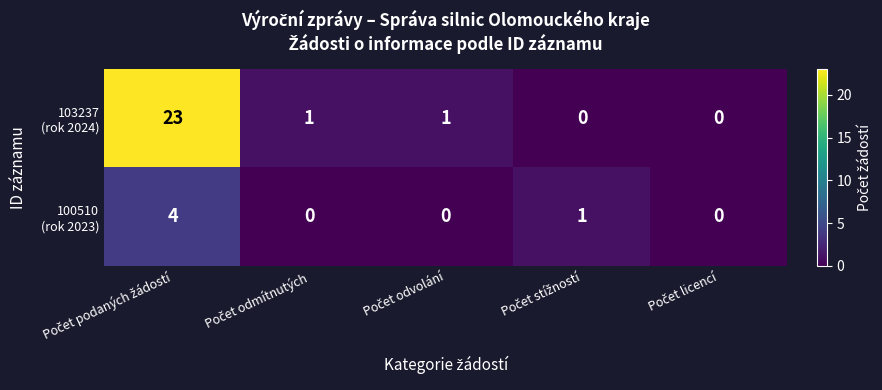

What is the greatest value displayed?

23